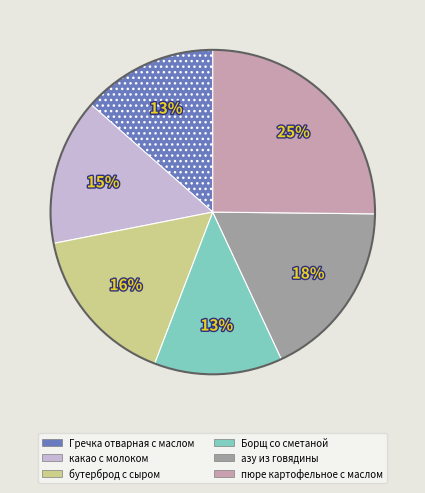

The бутерброд с сыром slice represents 16% of the pie. True or false?

True